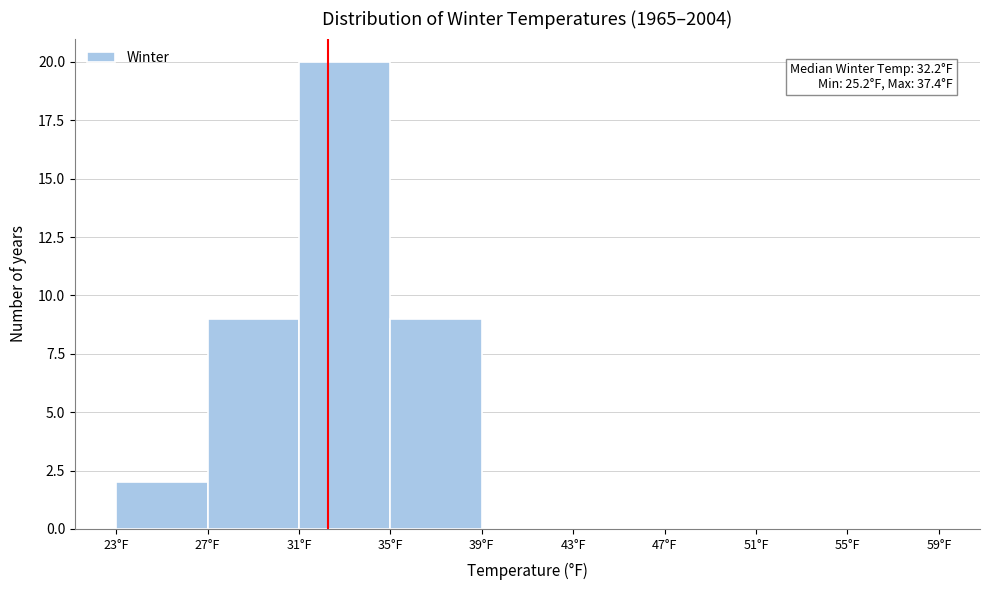

Which range on the x-axis has the tallest bar?

31 to 35